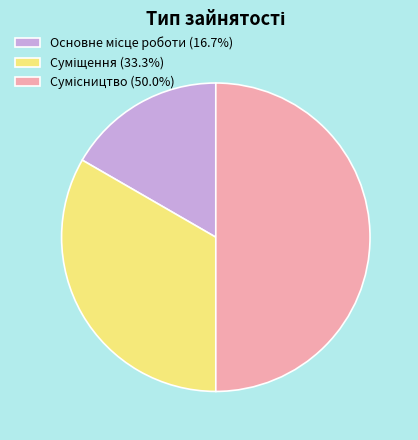

Approximately how many times larger is the value at Основне місце роботи compared to Суміщення?

0.5